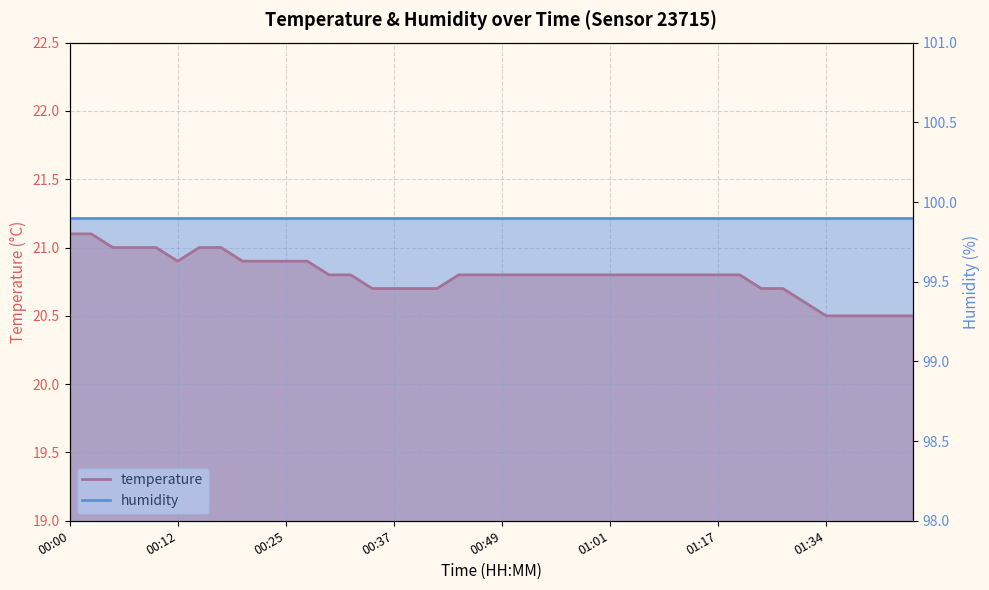

What is the difference between the maximum and minimum values?

0.6